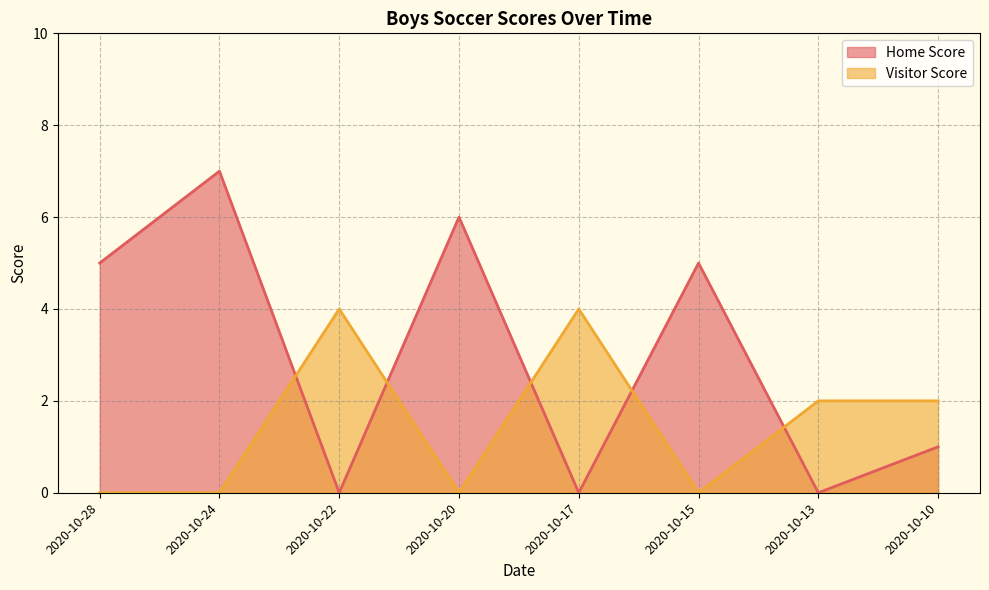

Between 2020-10-28 and 2020-10-24, which series saw the biggest shift?

Home Score